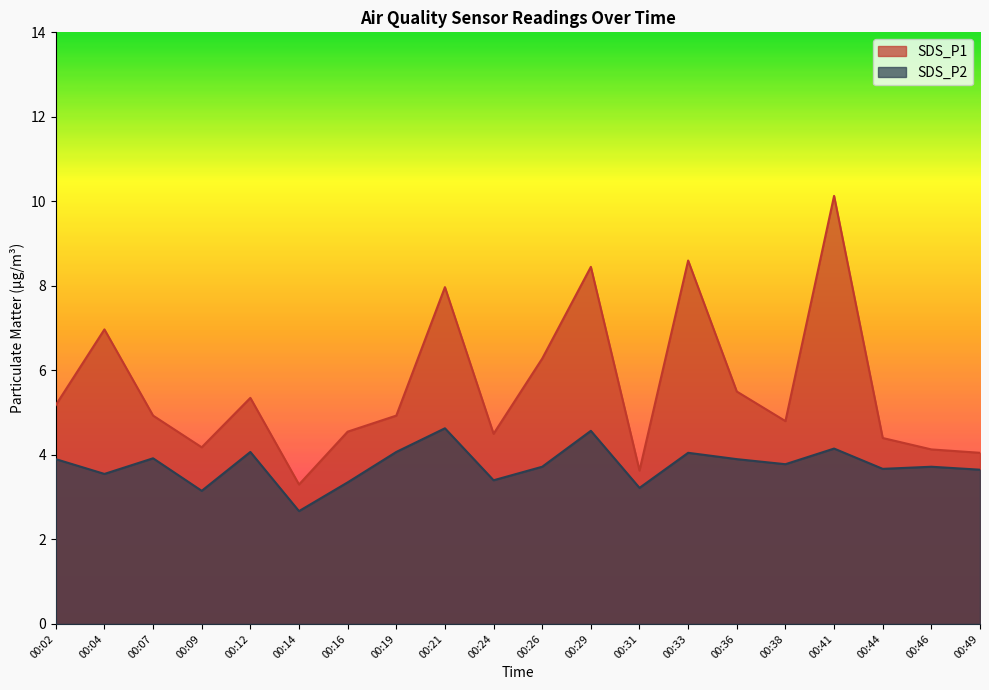

At which category does SDS_P1 reach its first local peak?

00:04